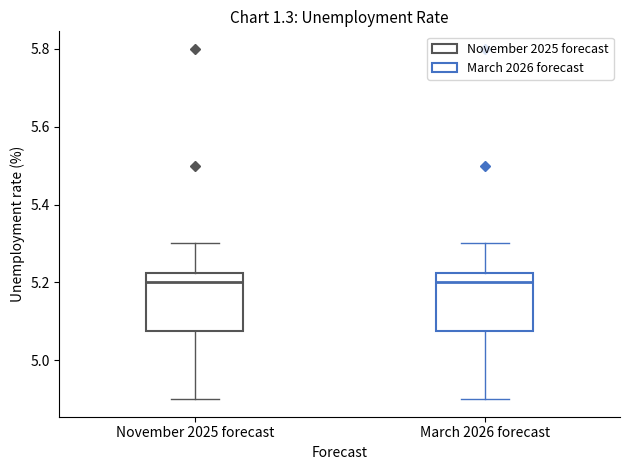

Reading left to right, read every box against the y-axis: the position of its median line, the range the box covers, and the ends of its whiskers. The values are not printed on the chart, so give them approximately, as read against the axis.

November 2025 forecast: median 5.20, box 5.08 to 5.22, whiskers 4.90 to 5.30
March 2026 forecast: median 5.20, box 5.08 to 5.22, whiskers 4.90 to 5.30